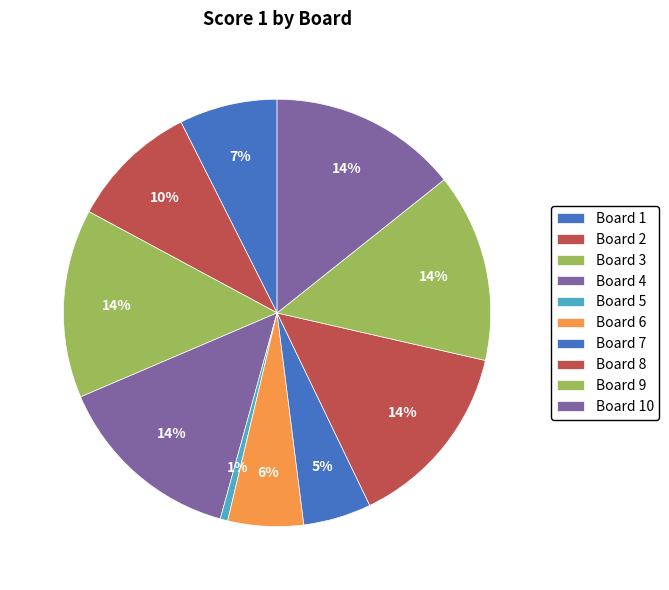

True or false: Board 2 accounts for 1% of the total.

False